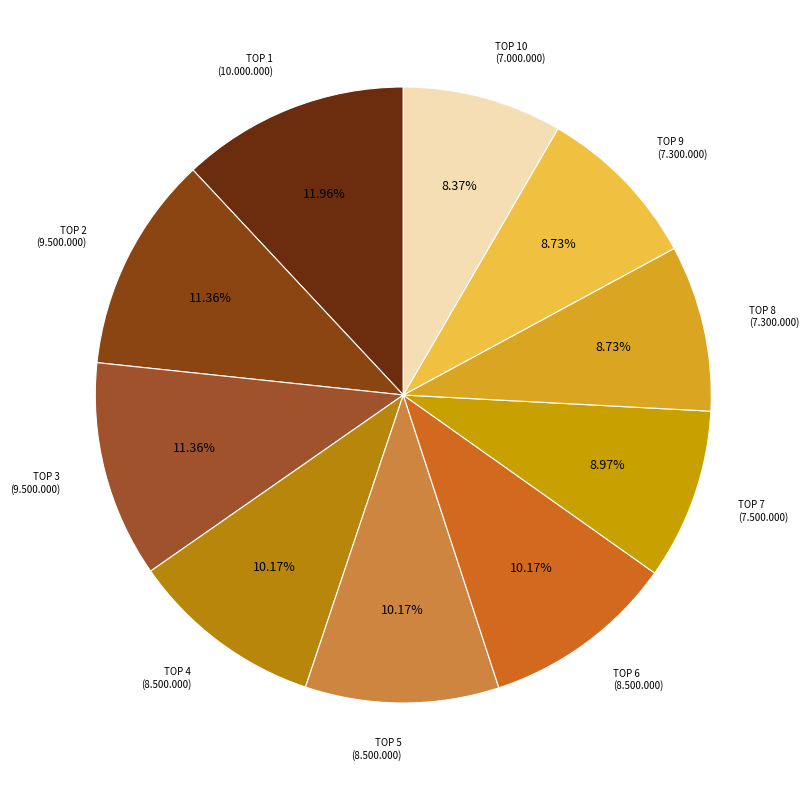

Count the number of slices in the pie.

10